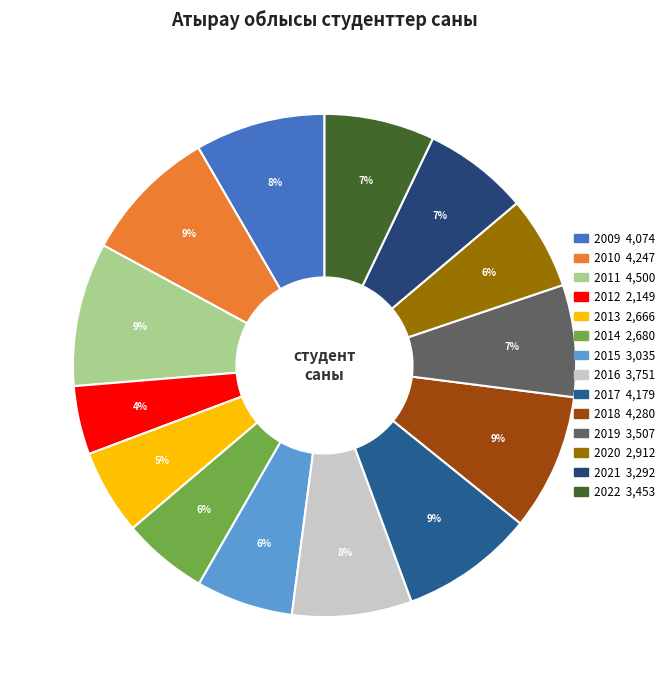

How much of the chart is everything except 2014?

94.5%